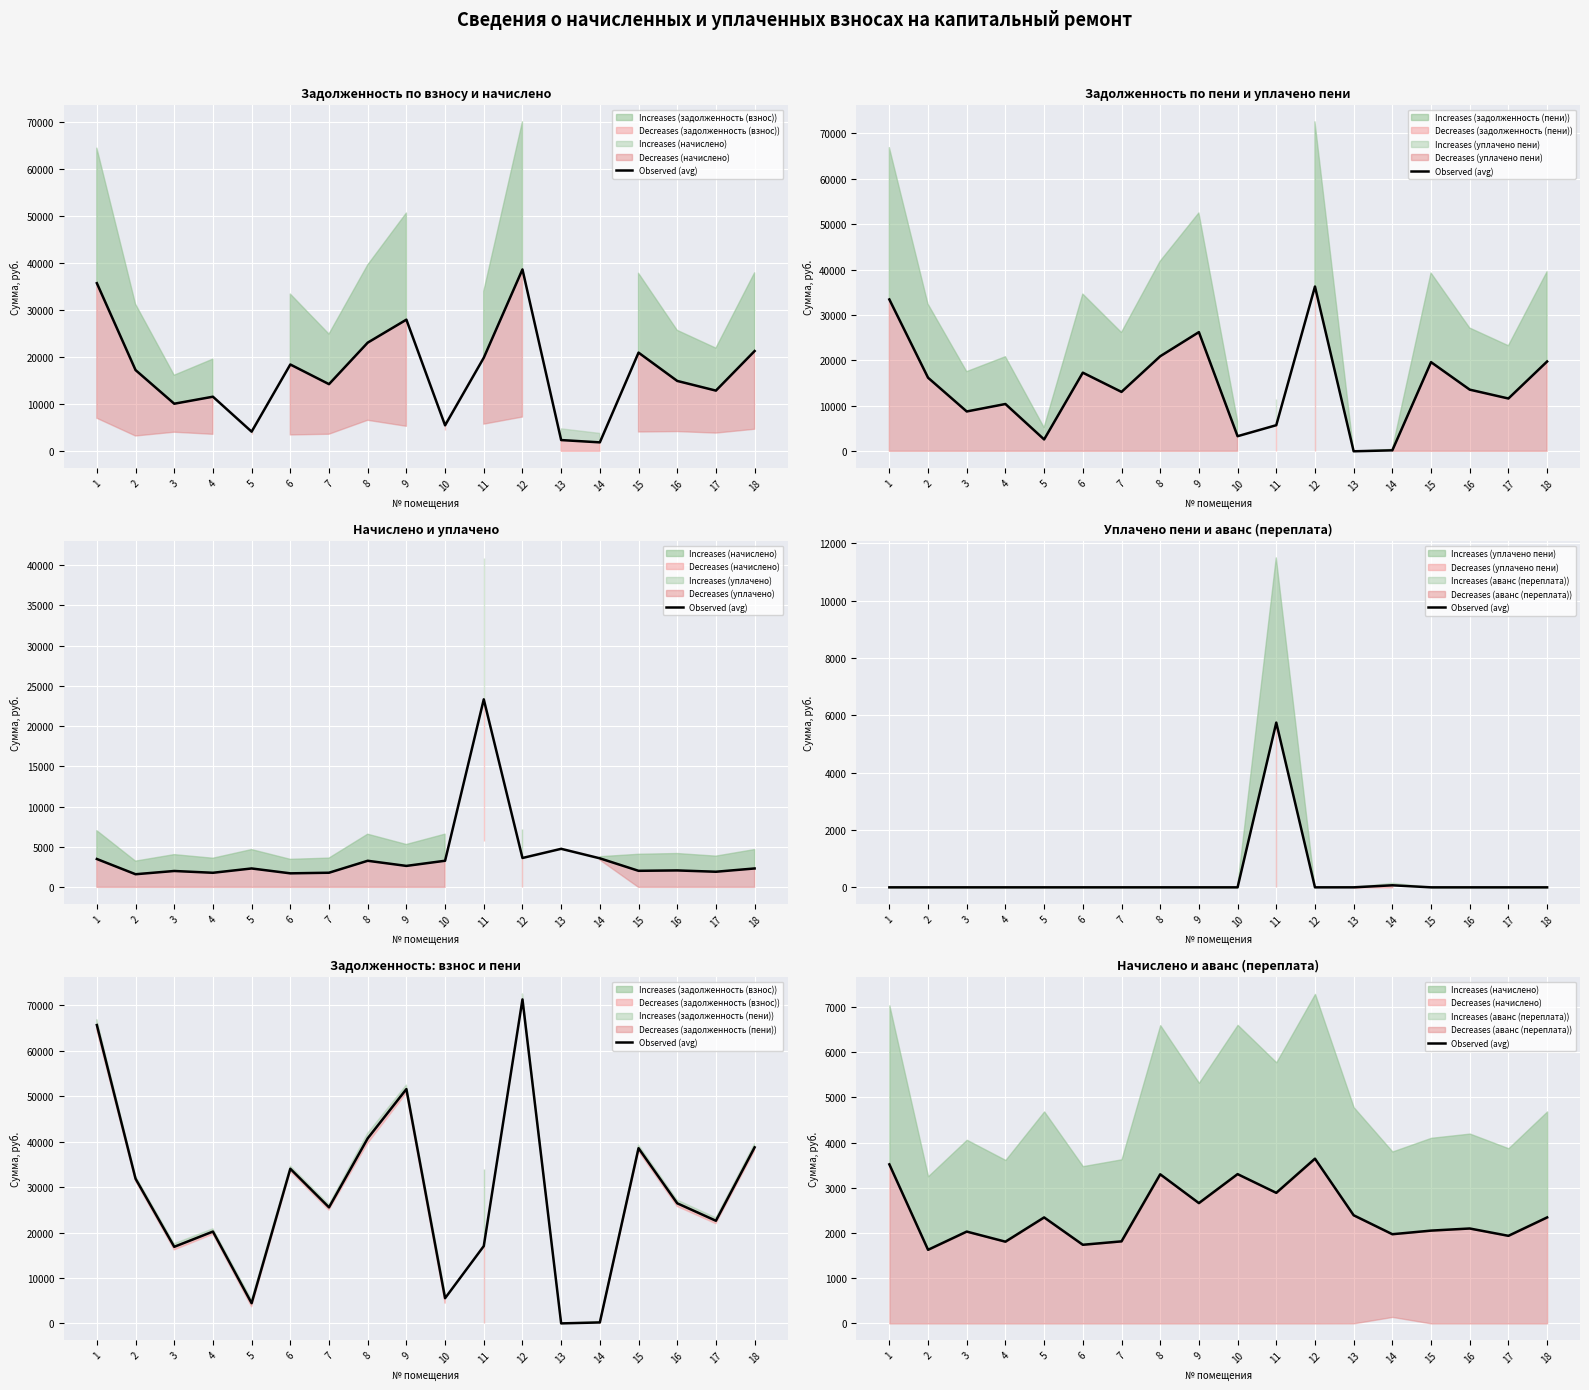

Which has a higher value, 3 or 5?

5